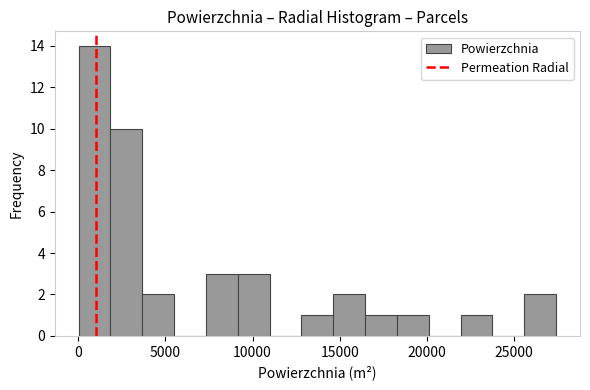

Read against the x-axis, roughly where is the centre of the tallest bar?

1000